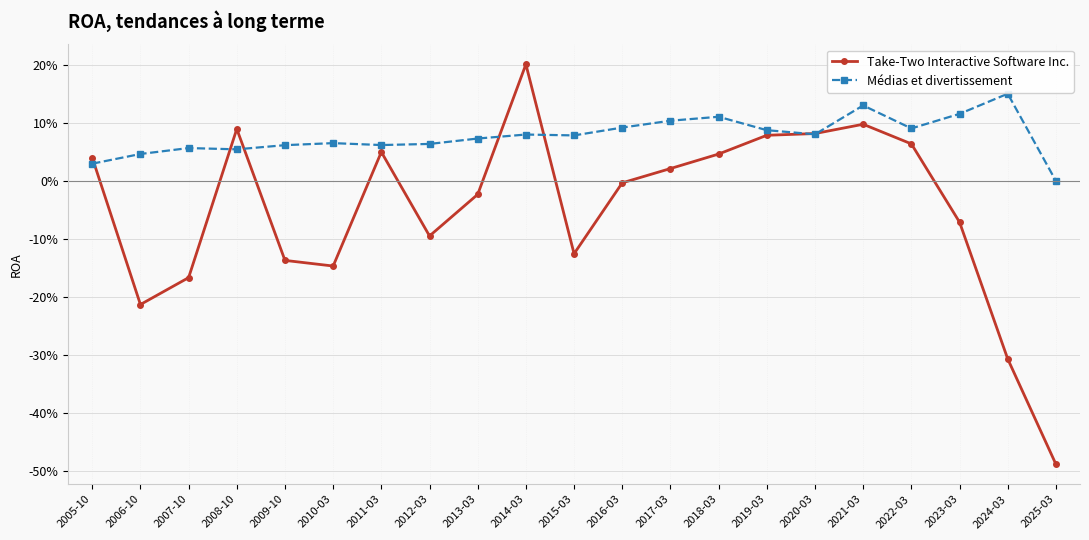

True or false: Médias et divertissement and Take-Two Interactive Software Inc. intersect in this chart.

True